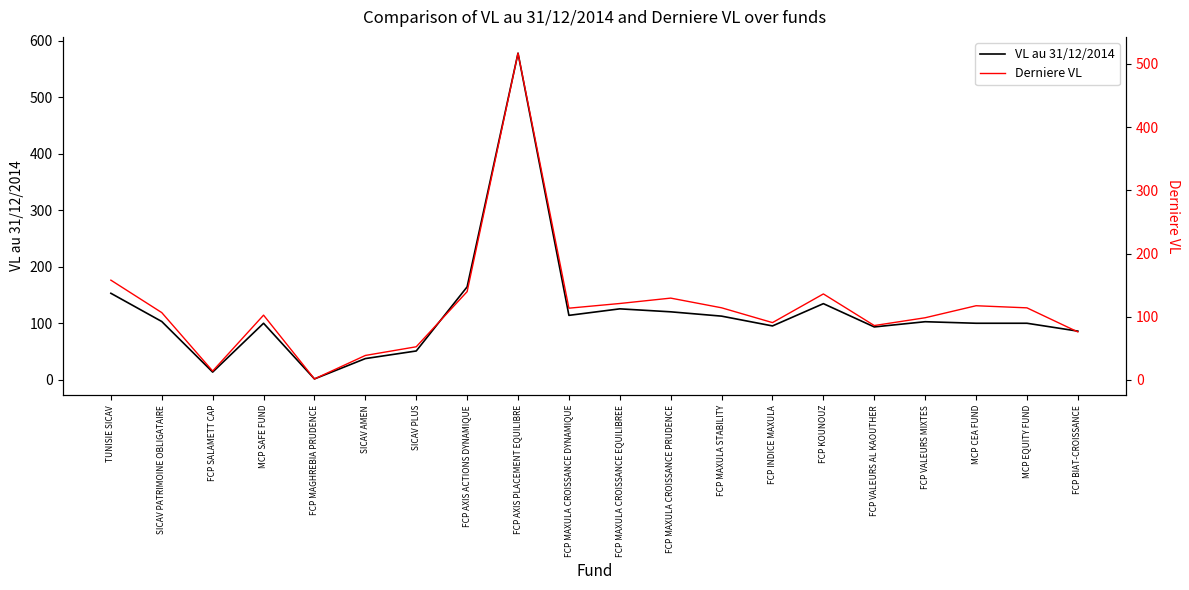

What is the value of the Derniere VL point at the 15th from the left?

136.0